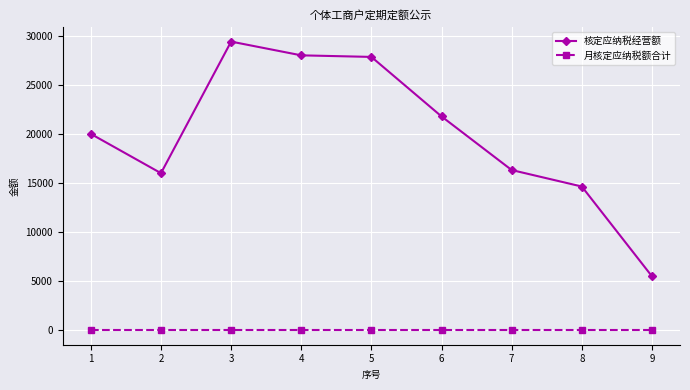

The value of 核定应纳税经营额 at 8 is 14640. True or false?

True